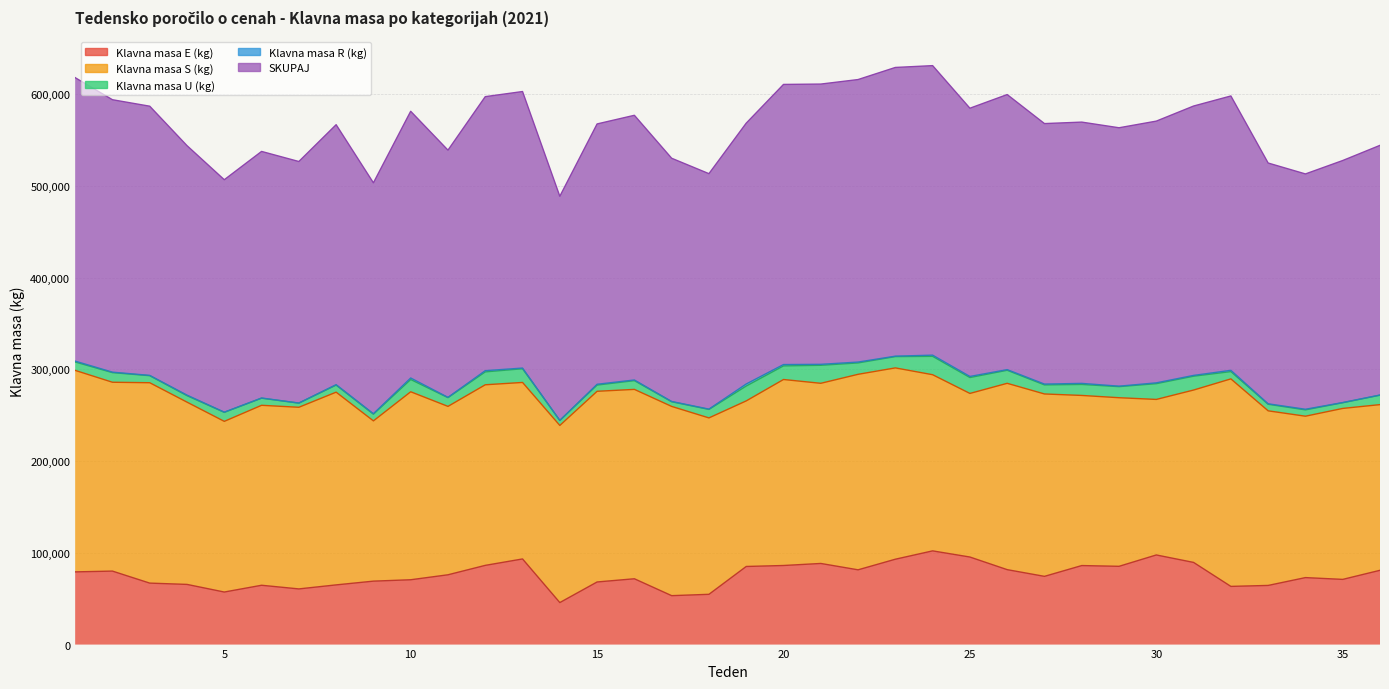

Reading left to right, transcribe all the data shown in this chart.

Klavna masa E (kg): 79259	80112	67014	65602	57290	64670	60691	65078	69161	70678	76093	86357	93359	45801	68260	71756	53334	54802	85146	86212	88440	81503	93067	102159	95457	81689	74383	86148	85324	97710	89569	63433	64488	73026	71073	80987
Klavna masa S (kg): 219671	205882	218459	198700	186057	196194	198013	210110	174710	204935	183578	196878	192422	193095	207873	206455	206314	192317	180513	202776	196404	213144	208573	192048	178338	203149	198832	185464	183810	169554	187923	226234	190348	175948	186379	180620
Klavna masa U (kg): 9149	10467	7657	7056	9821	7729	4505	7664	7297	13355	9521	14048	14923	5459	6787	9528	5070	9233	16174	14822	19630	12408	12301	20021	17325	14197	9882	11974	12071	17179	15094	7923	7142	6883	6199	10272
Klavna masa R (kg): 940	532	334	604	217	218	106	535	530	1673	318	1328	755	0	876	712	323	337	2271	1469	1052	935	485	1304	1188	715	892	1164	503	889	858	1401	511	687	206	194
SKUPAJ: 309019	296993	293464	271962	253385	268811	263315	283387	251698	290739	269510	298722	301459	244355	283796	288558	265144	256689	284331	305392	305526	307990	314743	315626	292422	299860	283989	284836	281708	285332	293668	299095	262489	256544	263857	272182